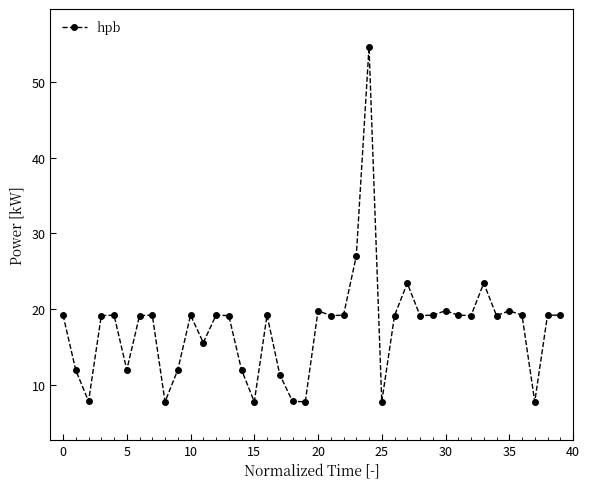

What is the difference between the maximum and minimum values?

46.8